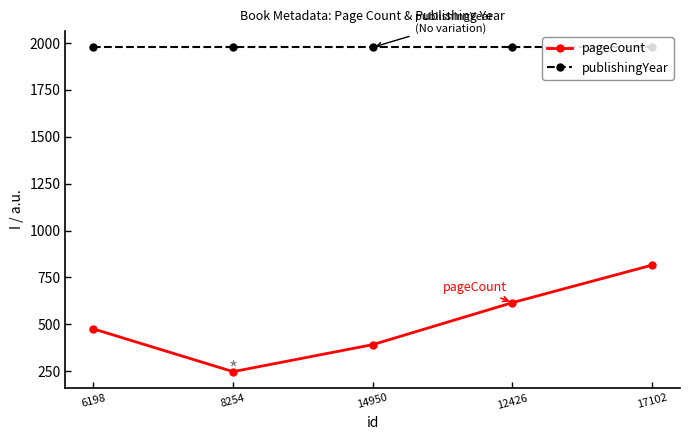

What is the label of the 1st point from the left?

6198